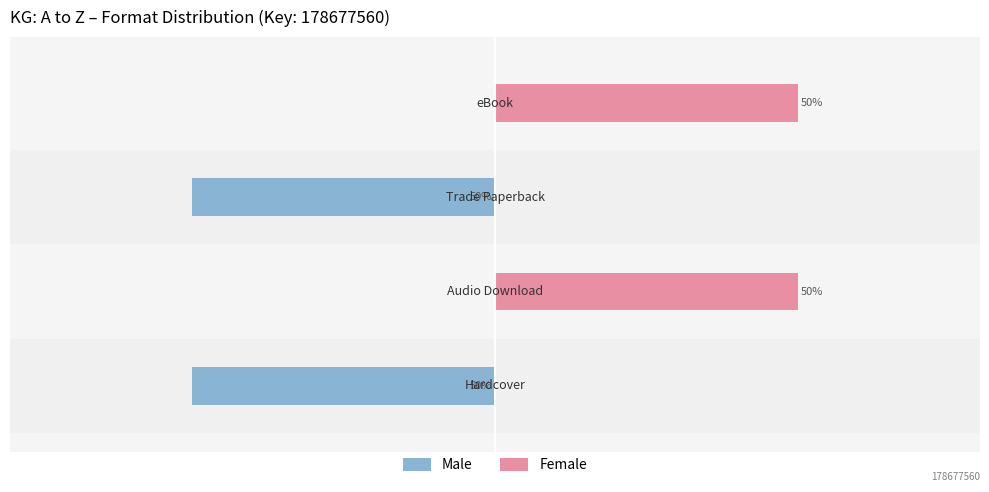

Is it true that Male equals 0 at −60?

True